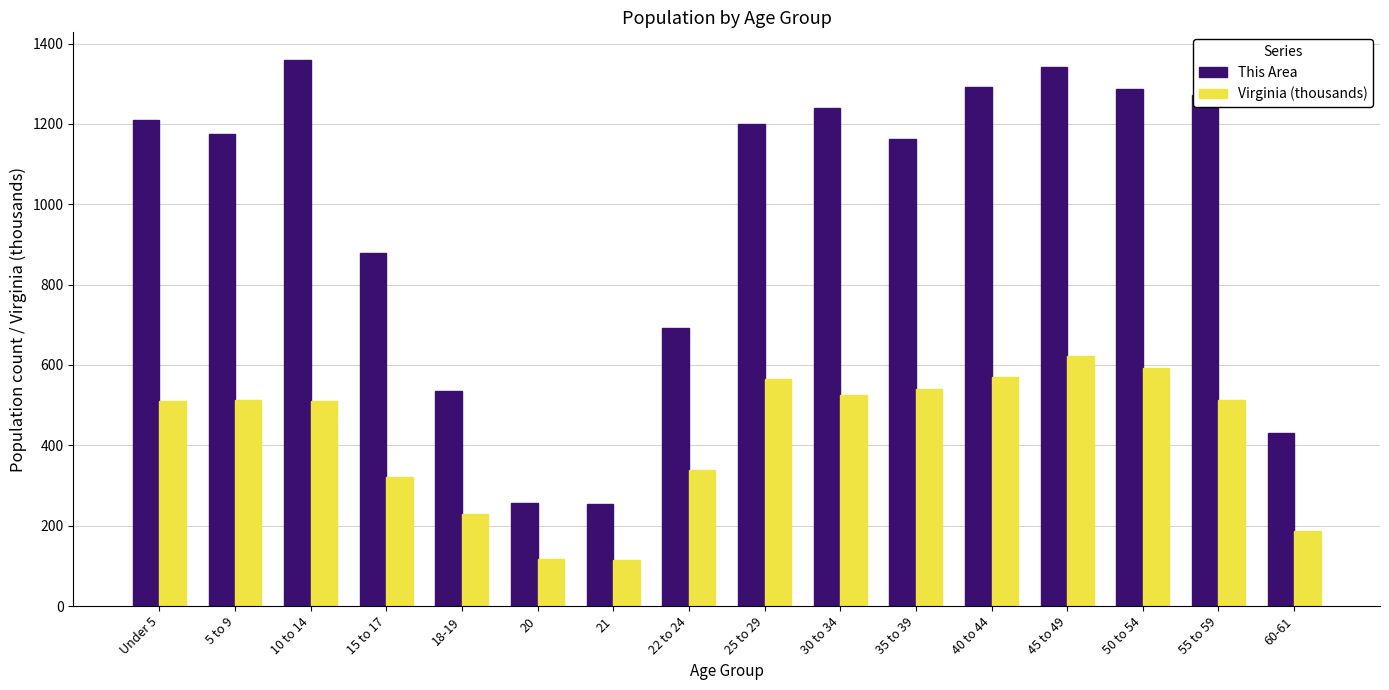

Which series has the widest spread of values?

This Area